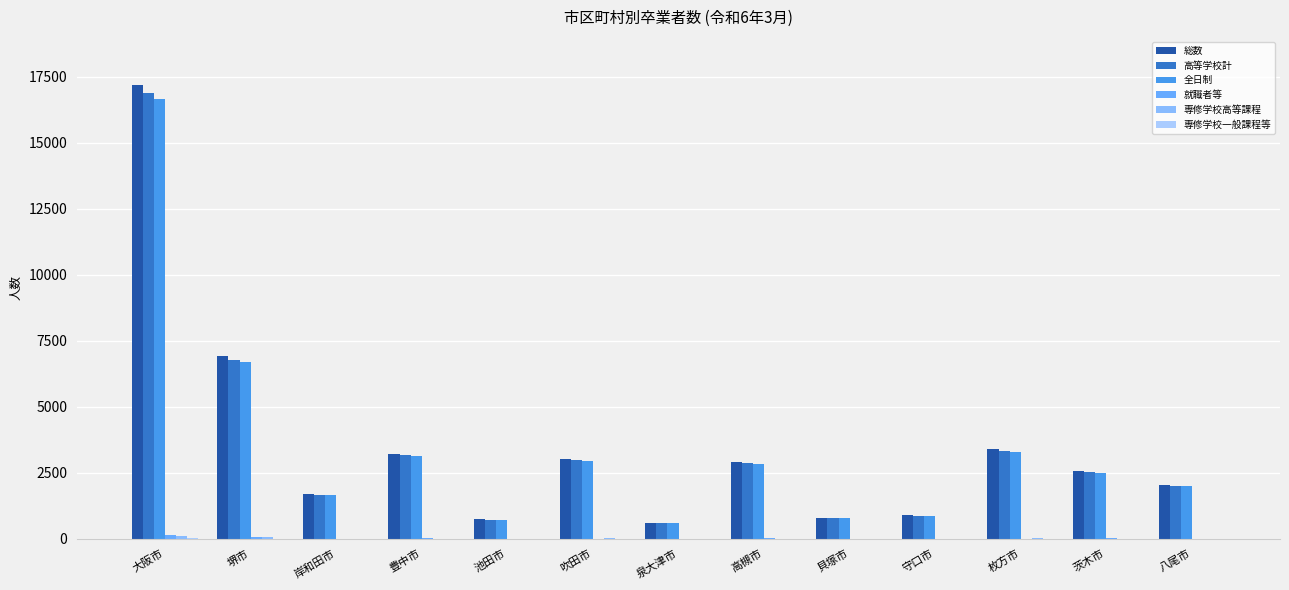

What is the label of the 8th bar from the left?

高槻市